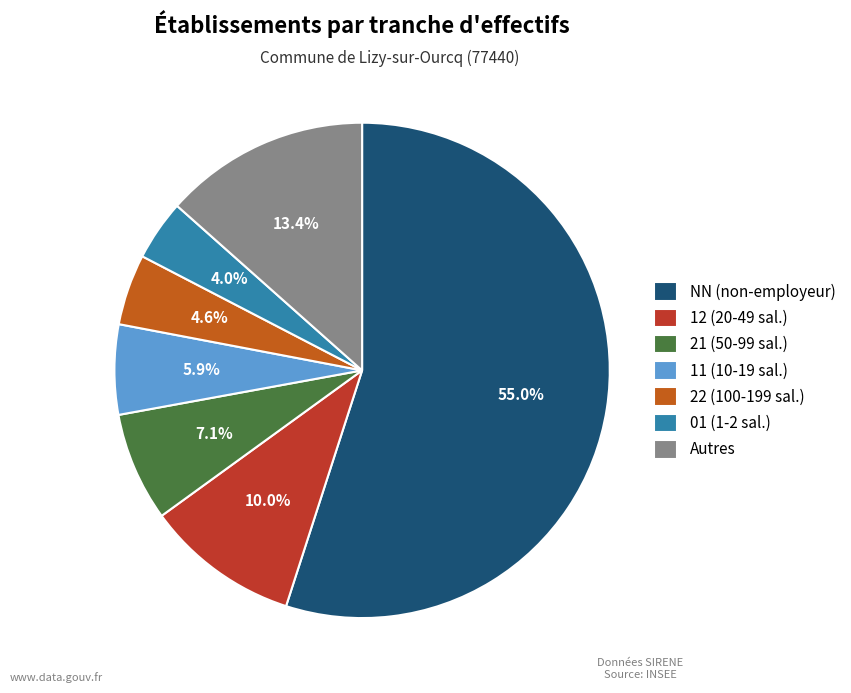

What is the majority slice?

NN (non-employeur)